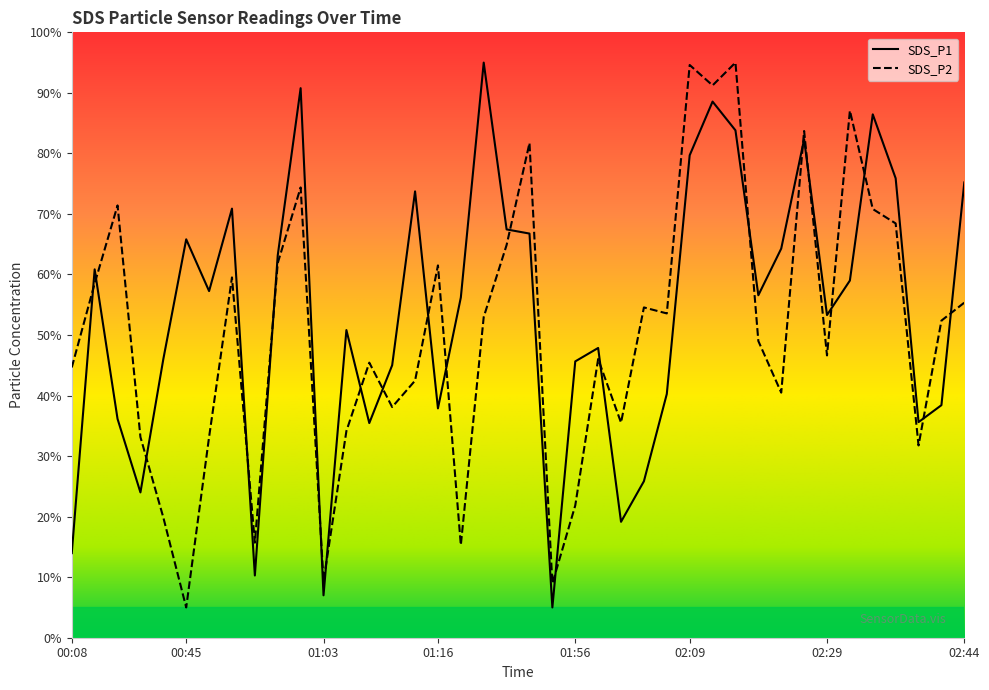

Reading left to right, what are all the values shown in this chart?

SDS_P1: 00:08=14.0	00:32=60.8	00:34=36.1	00:40=24.0	00:43=46.0	00:45=65.8	00:48=57.3	00:50=70.9	00:55=10.3	00:58=63.2	01:00=90.8	01:03=7.0	01:05=50.8	01:08=35.5	01:10=45.0	01:13=73.7	01:16=37.9	01:43=56.2	01:47=95.0	01:48=67.4	01:51=66.8	01:54=5.0	01:56=45.6	01:59=47.9	02:01=19.1	02:04=25.9	02:06=40.3	02:09=79.7	02:11=88.6	02:13=83.8	02:16=56.6	02:24=64.3	02:27=82.3	02:29=53.3	02:31=59.0	02:34=86.4	02:36=75.9	02:39=35.6	02:41=38.4	02:44=75.2
SDS_P2: 00:08=44.6	00:32=58.5	00:34=71.4	00:40=33.1	00:43=19.9	00:45=5.0	00:48=33.1	00:50=59.5	00:55=15.7	00:58=61.9	01:00=74.4	01:03=9.4	01:05=34.1	01:08=45.4	01:10=38.1	01:13=42.5	01:16=61.5	01:43=15.3	01:47=53.0	01:48=64.9	01:51=81.7	01:54=9.0	01:56=21.9	01:59=46.0	02:01=35.5	02:04=54.6	02:06=53.6	02:09=94.6	02:11=91.2	02:13=95.0	02:16=49.0	02:24=40.5	02:27=83.7	02:29=46.6	02:31=87.1	02:34=70.8	02:36=68.4	02:39=31.8	02:41=52.4	02:44=55.4